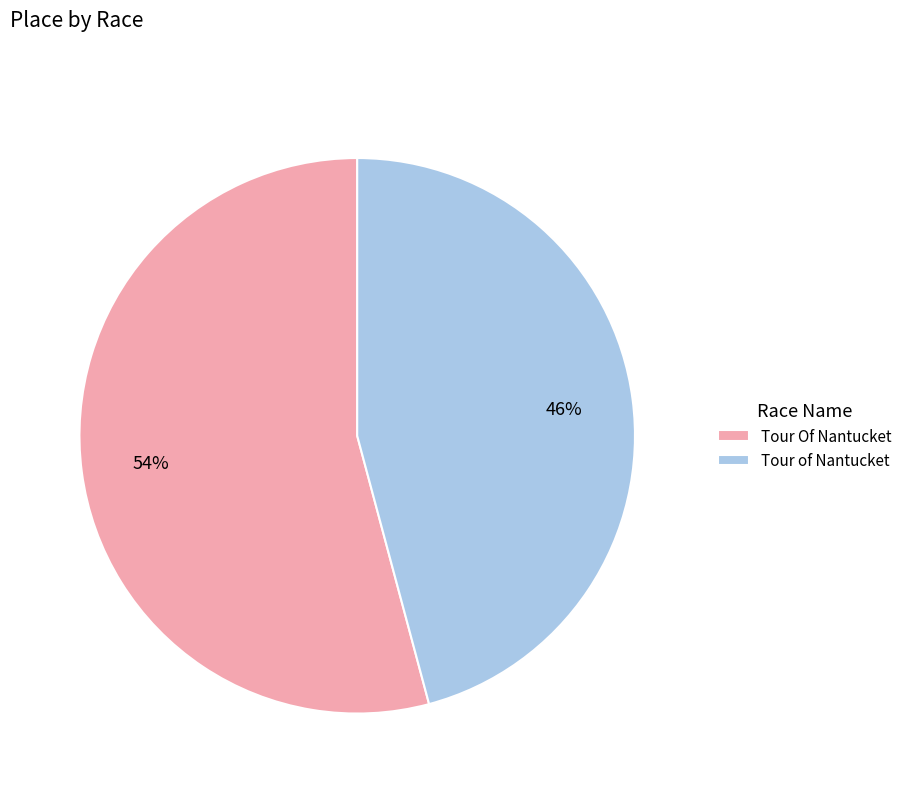

True or false: Tour Of Nantucket accounts for 49% of the total.

False